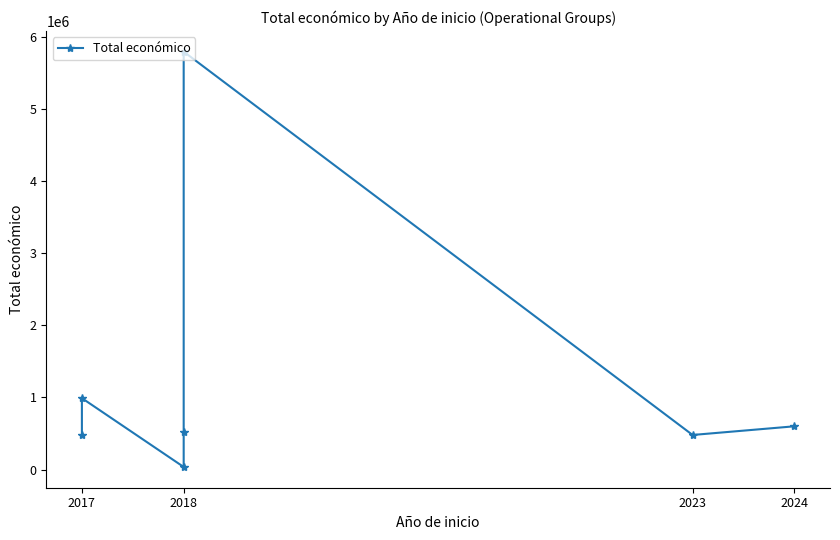

Which has a higher value, 2018 or 2017?

2017